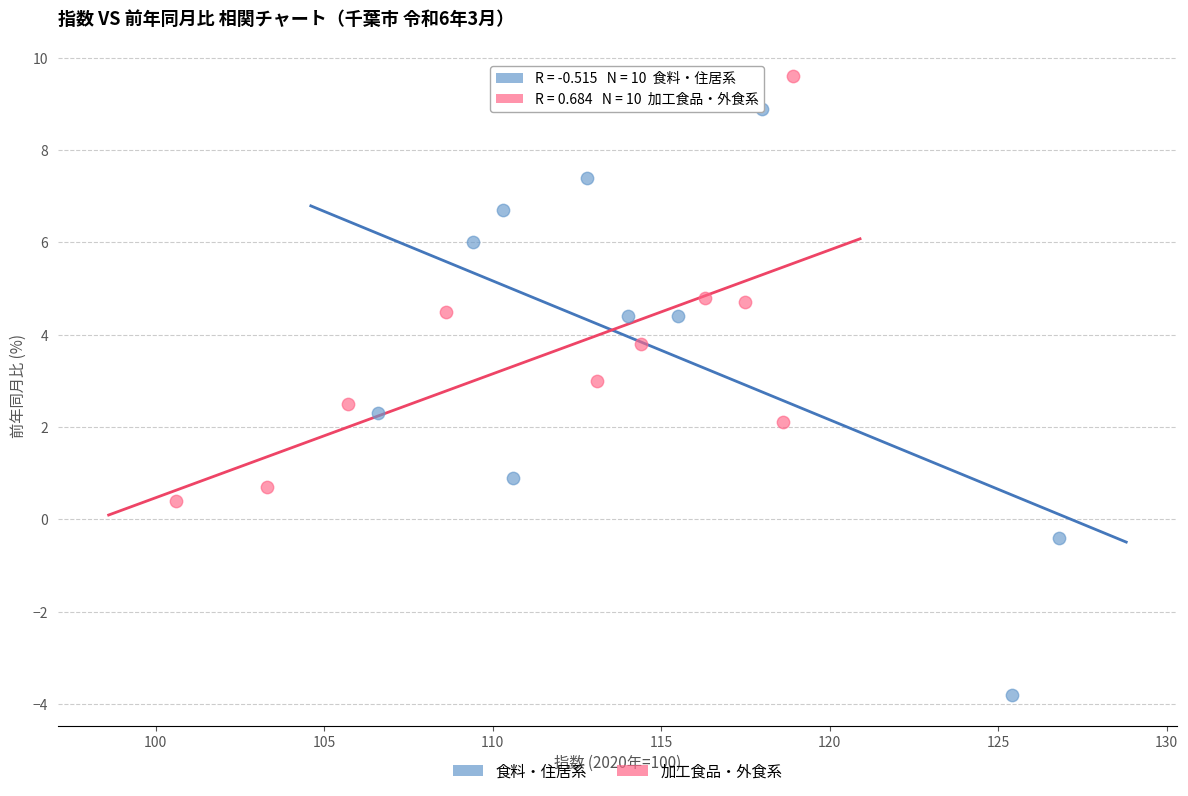

What are all the series names shown in the legend?

食料・住居系, 加工食品・外食系